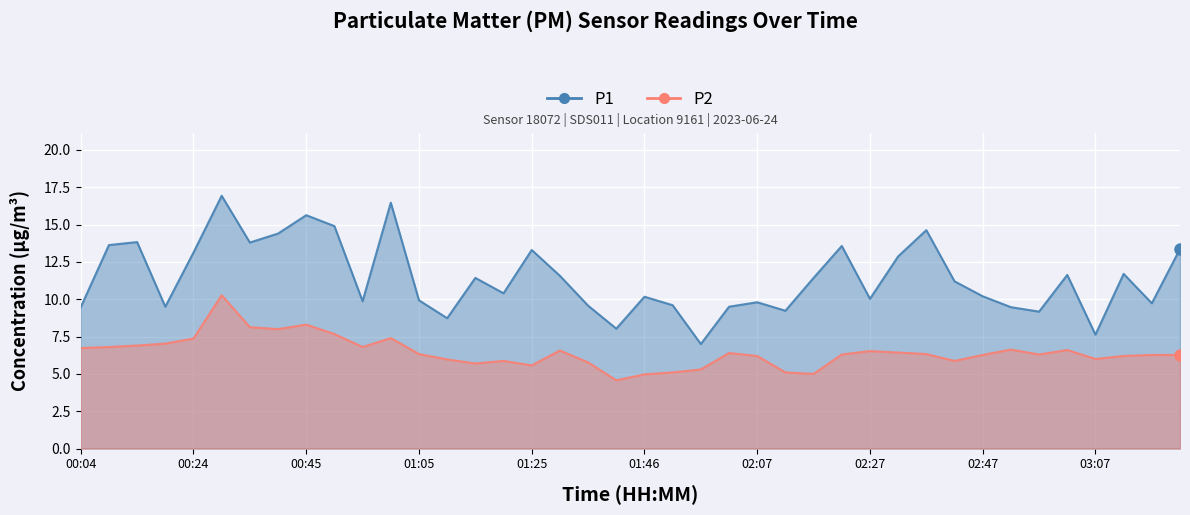

The value of P1 at 03:02 is 11.6. True or false?

True